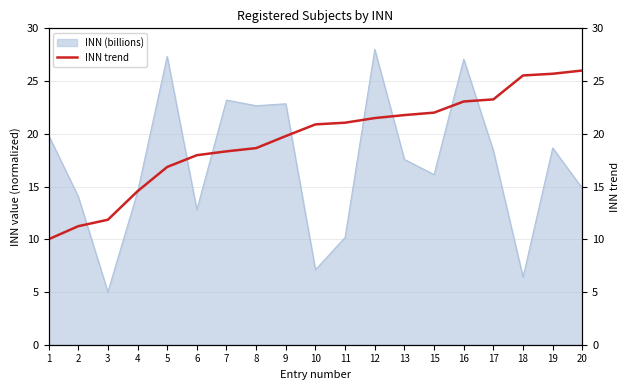

What is the maximum value for INN (billions)?

28.0